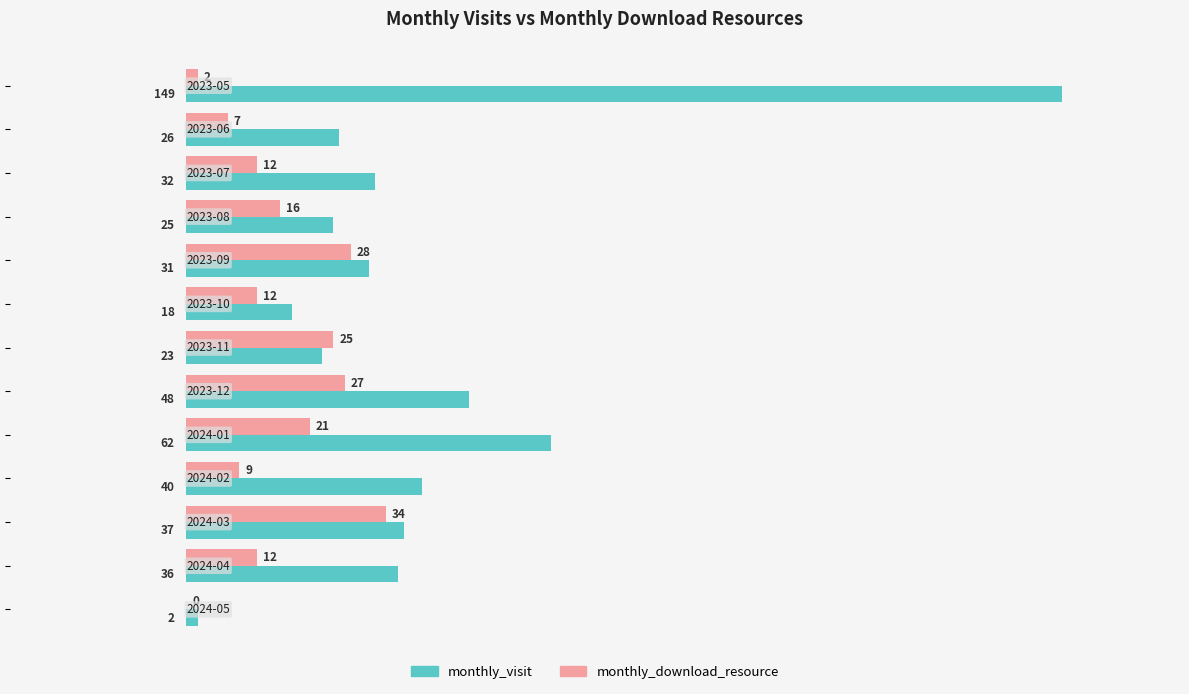

Which series has the largest total across all categories?

monthly_visit